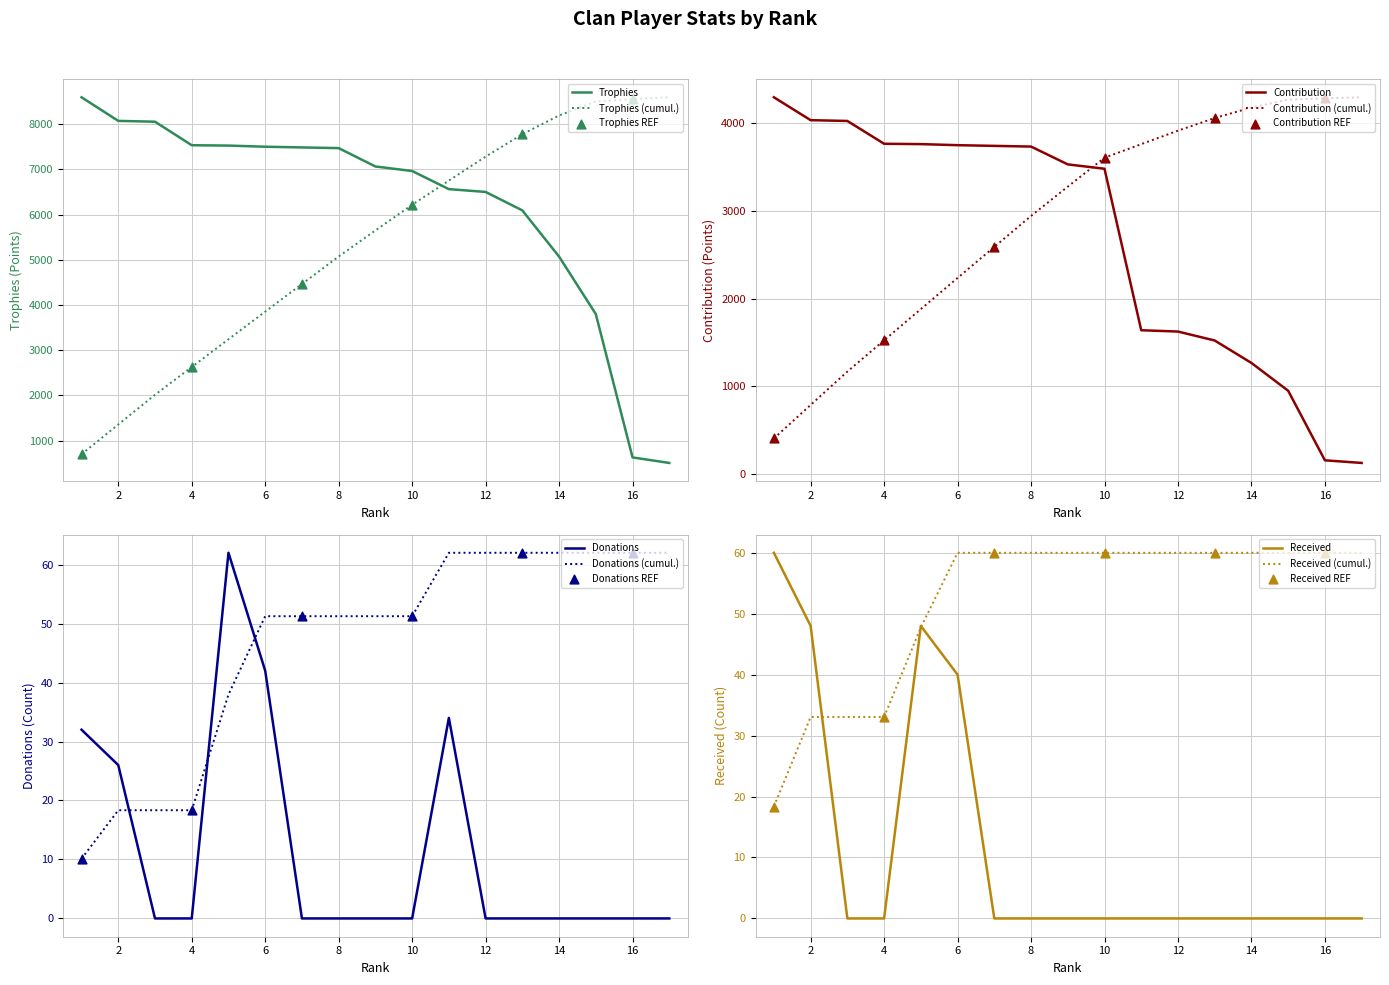

Which series contains the highest Y value?

Trophies